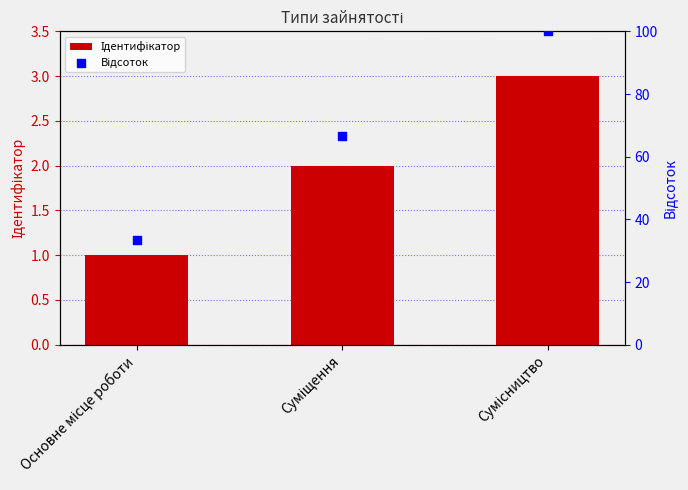

Is the value of Відсоток at Основне місце роботи greater than the value of Ідентифікатор at Суміщення?

Yes